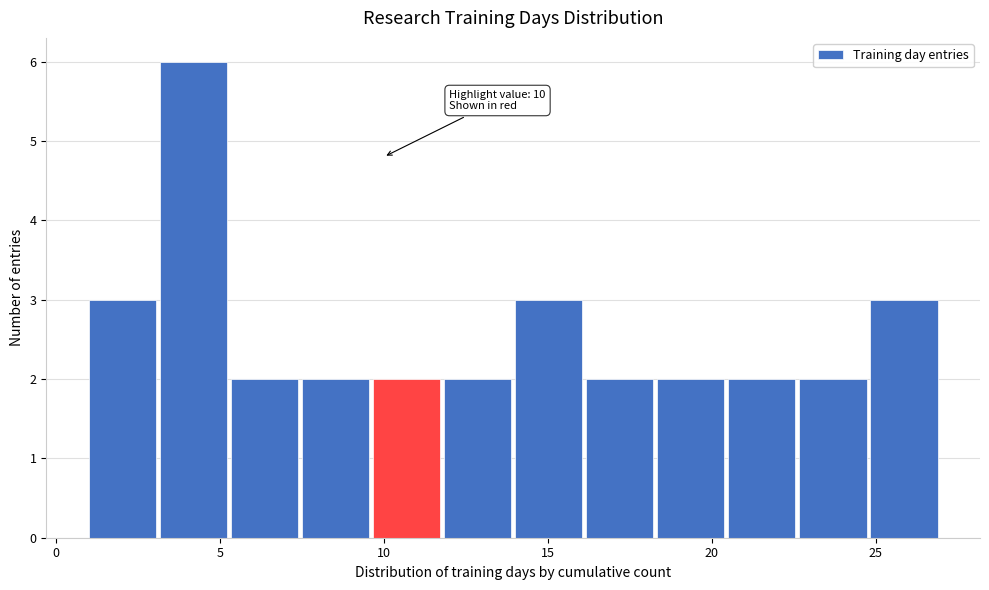

Over which range of the x-axis is the bar tallest?

3.0 to 5.5